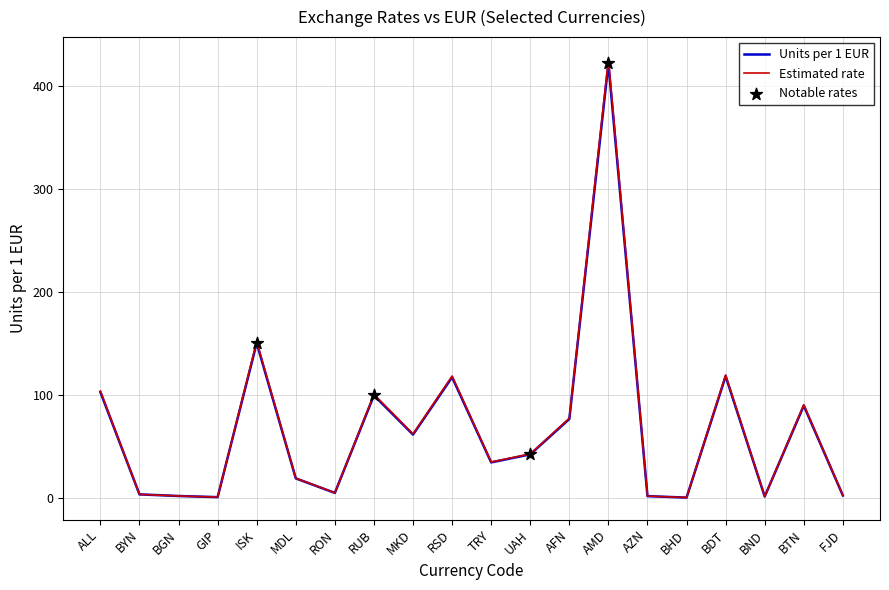

Which series has the largest range (max minus min)?

Estimated rate